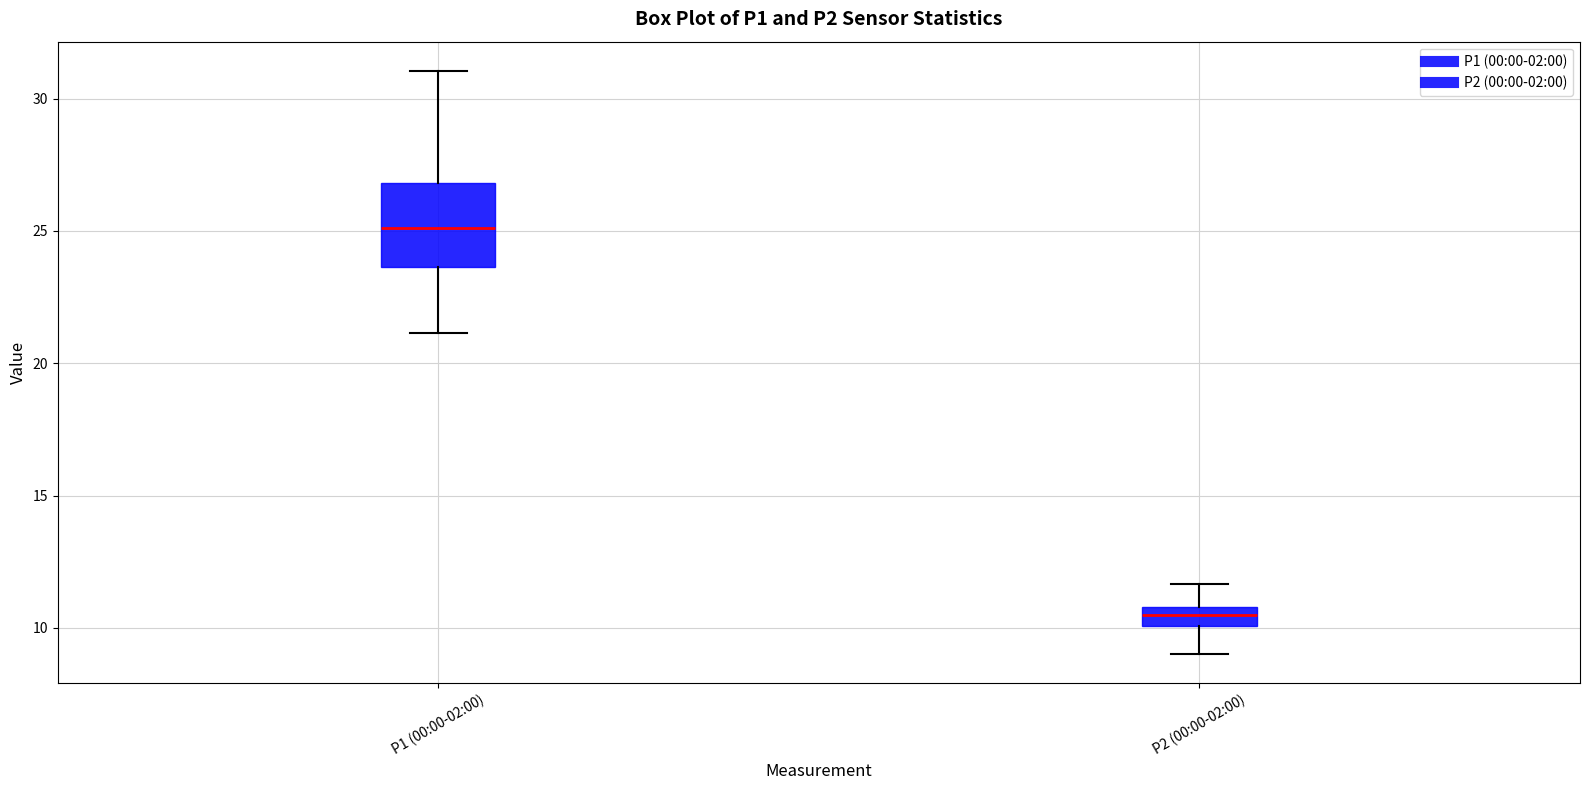

Which box's median line is the highest?

P1 (00:00-02:00)